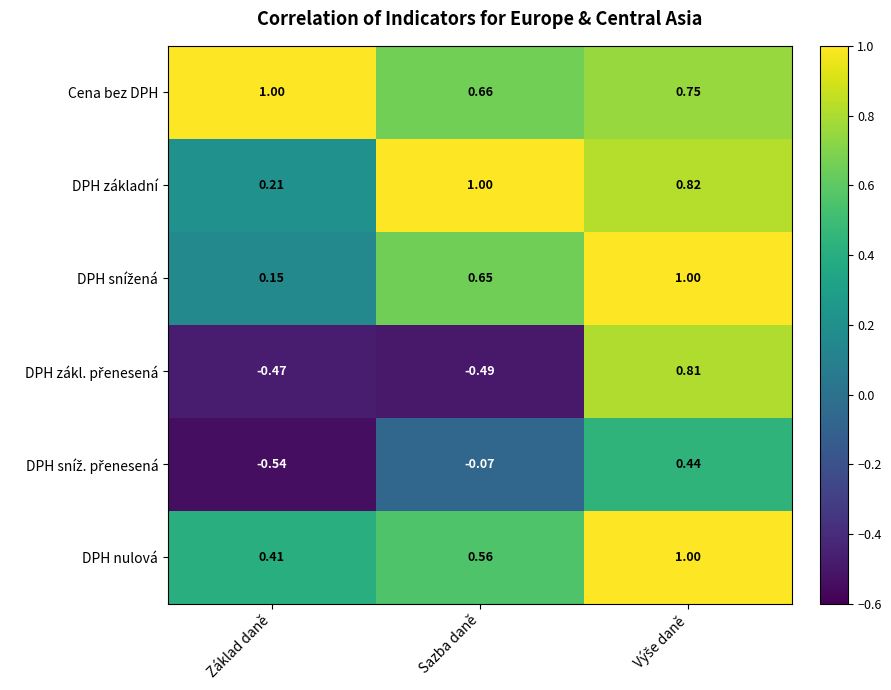

At how many categories does at least one series exceed 0?

3